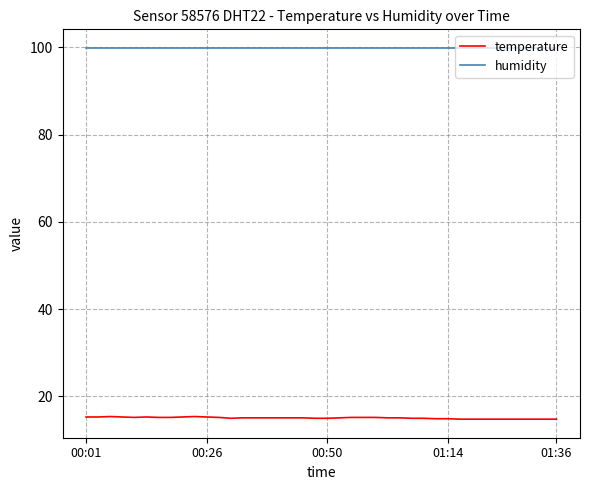

True or false: temperature and humidity intersect in this chart.

False